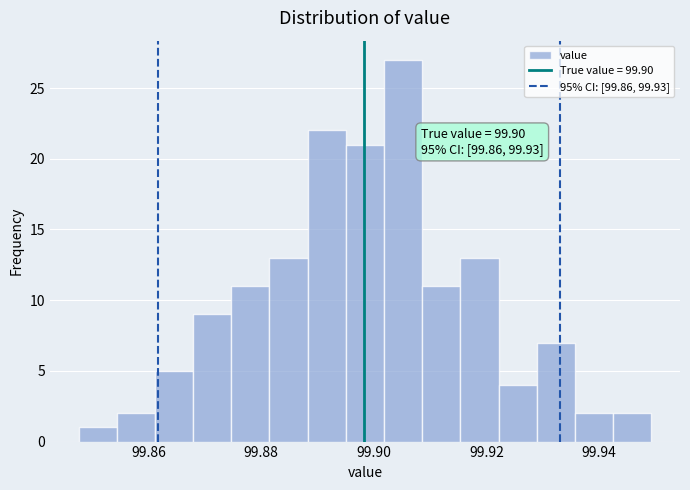

Read against the x-axis, roughly where is the centre of the tallest bar?

99.906